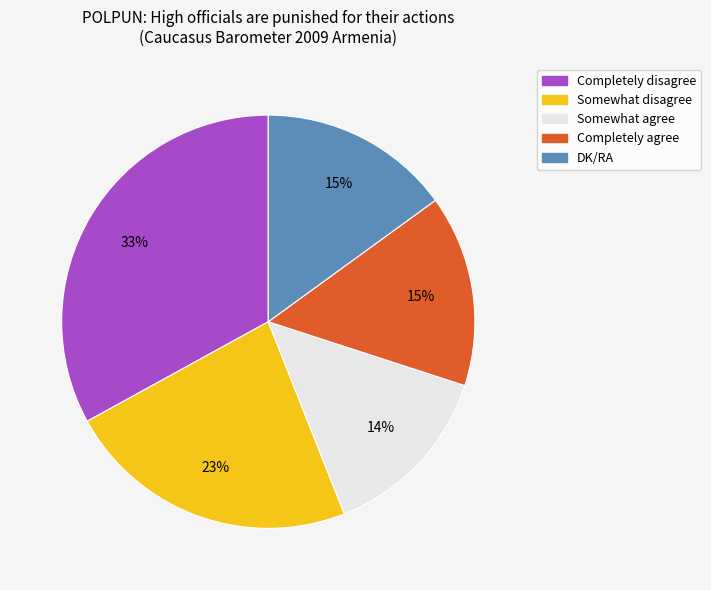

To the nearest percent, what portion does Somewhat disagree represent?

23%